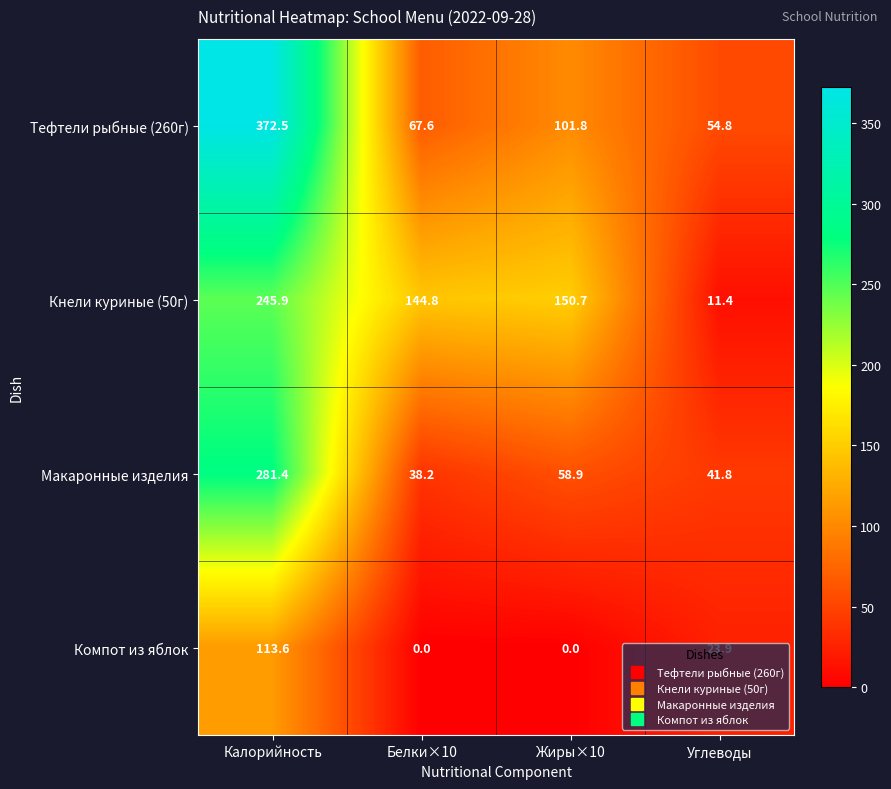

What is the difference between the Макаронные изделия values at Белки×10 and Калорийность?

243.2